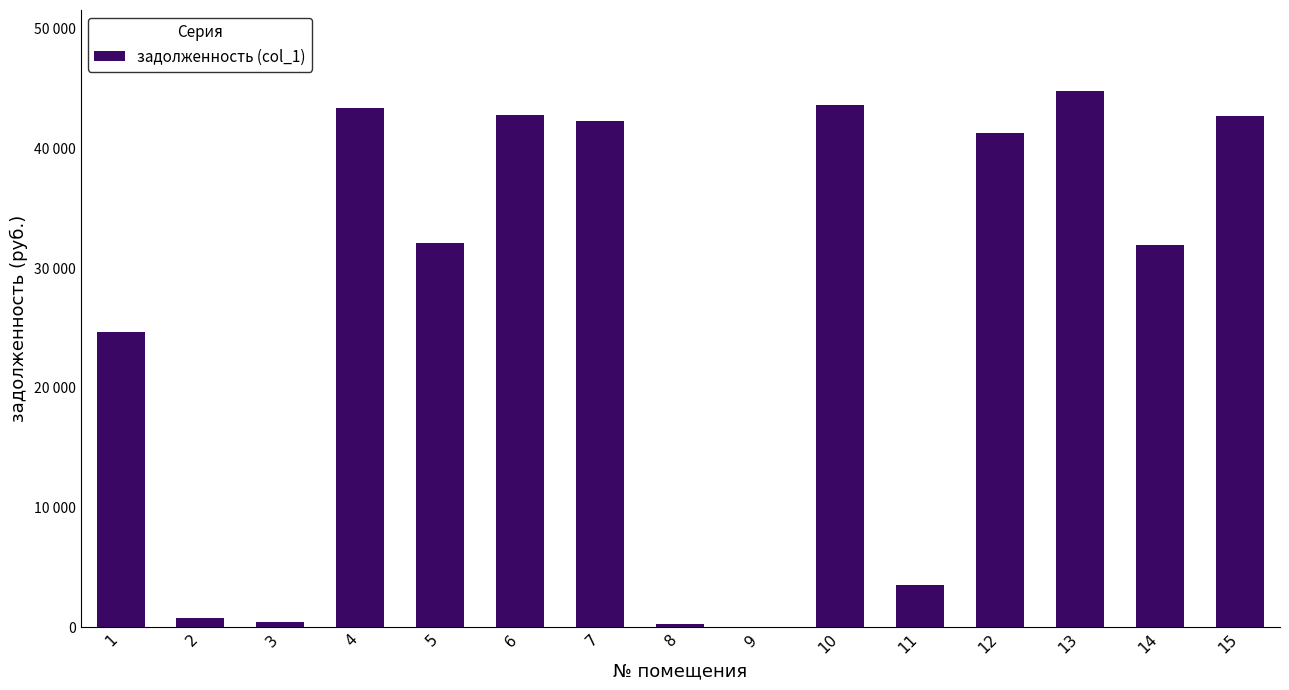

Are the bars grouped side by side (vs. stacked)?

No